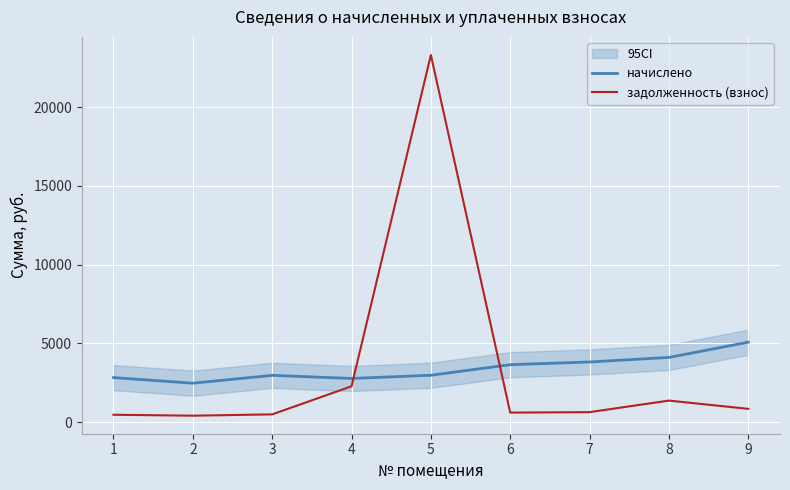

How many interior local valleys does the задолженность (взнос) series have?

2